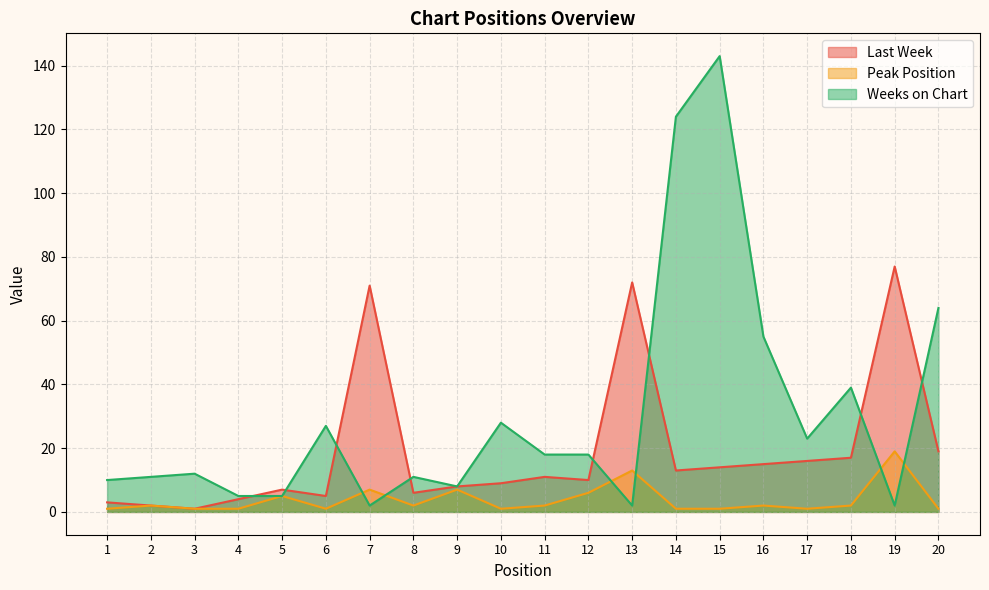

The Last Week series shows 1 at 3. True or false?

False